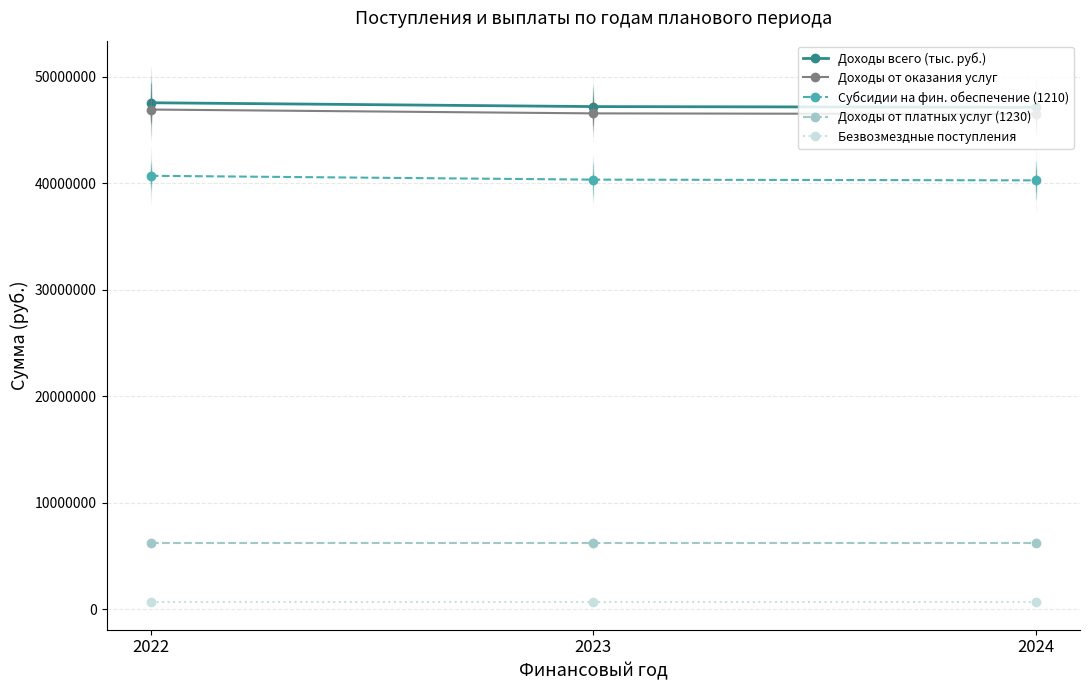

Read the Доходы от платных услуг (1230) value at 2024.

6225500